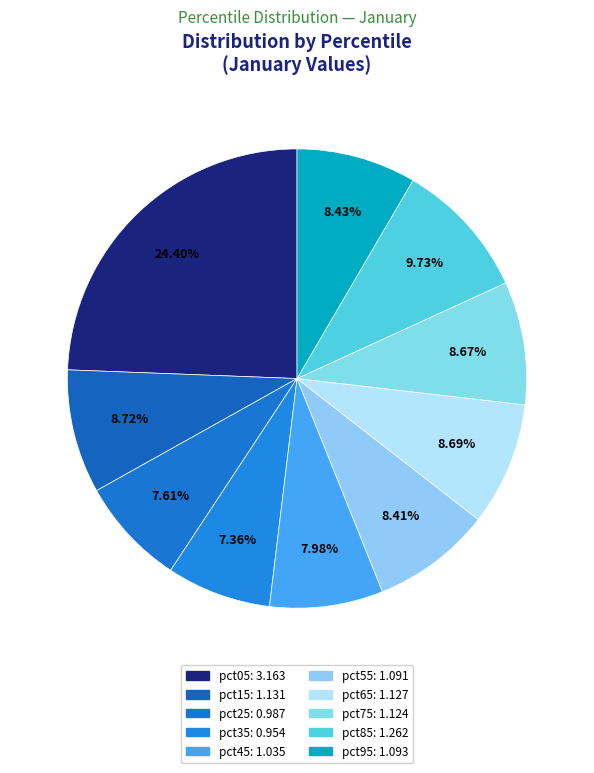

Count the number of slices in the pie.

10